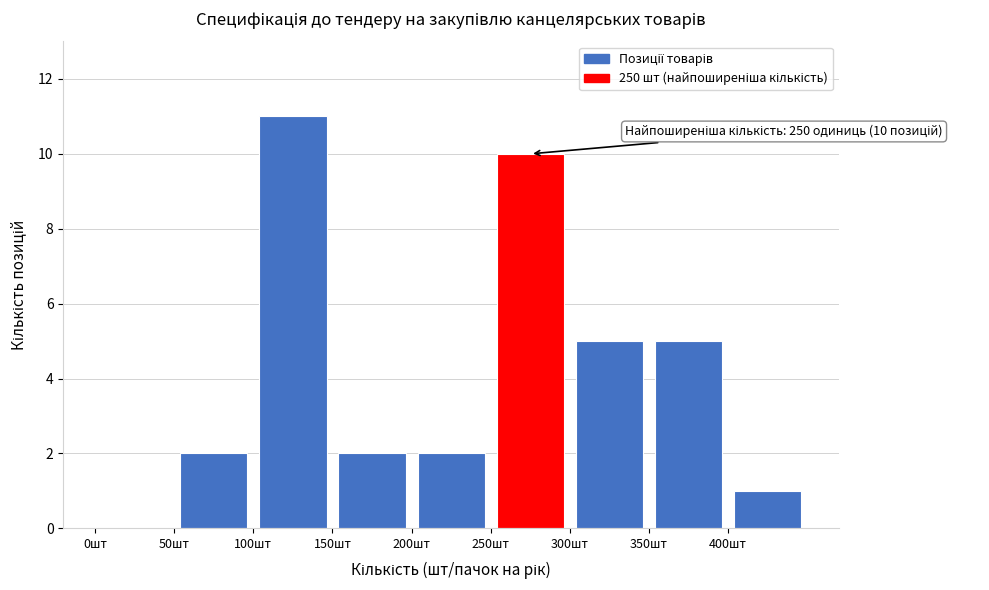

Over which range of the x-axis is the bar tallest?

100 to 150